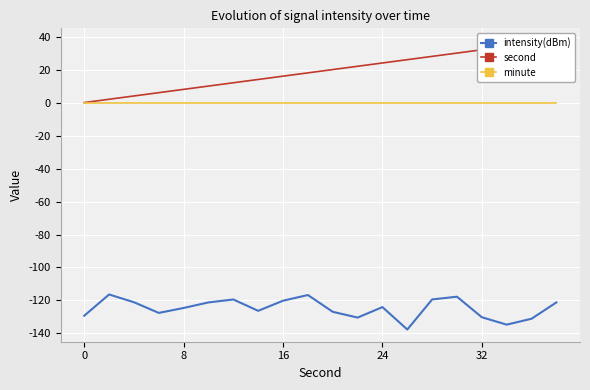

What is the lowest value of the intensity(dBm) series?

-137.6